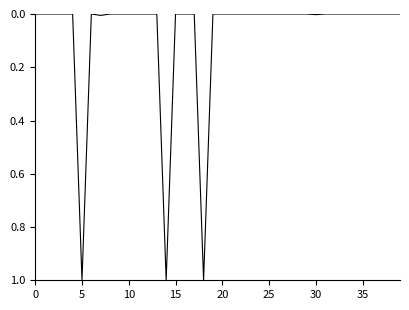

How many categories are shown in the chart?

40